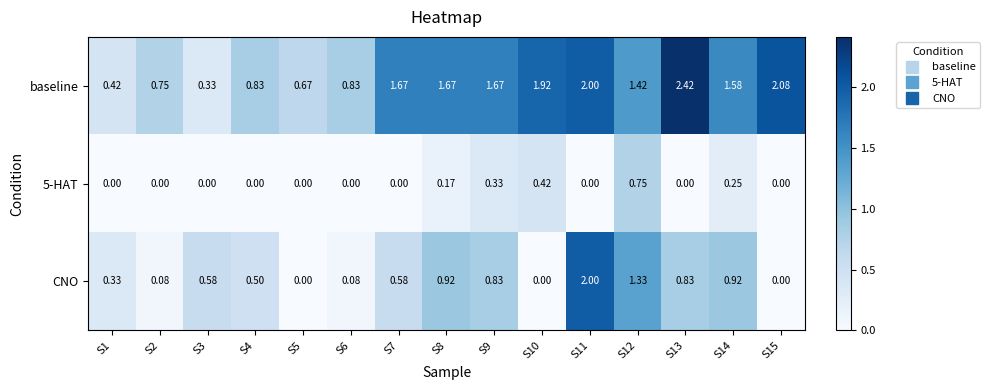

Between S3 and S13, which series saw the biggest shift?

baseline